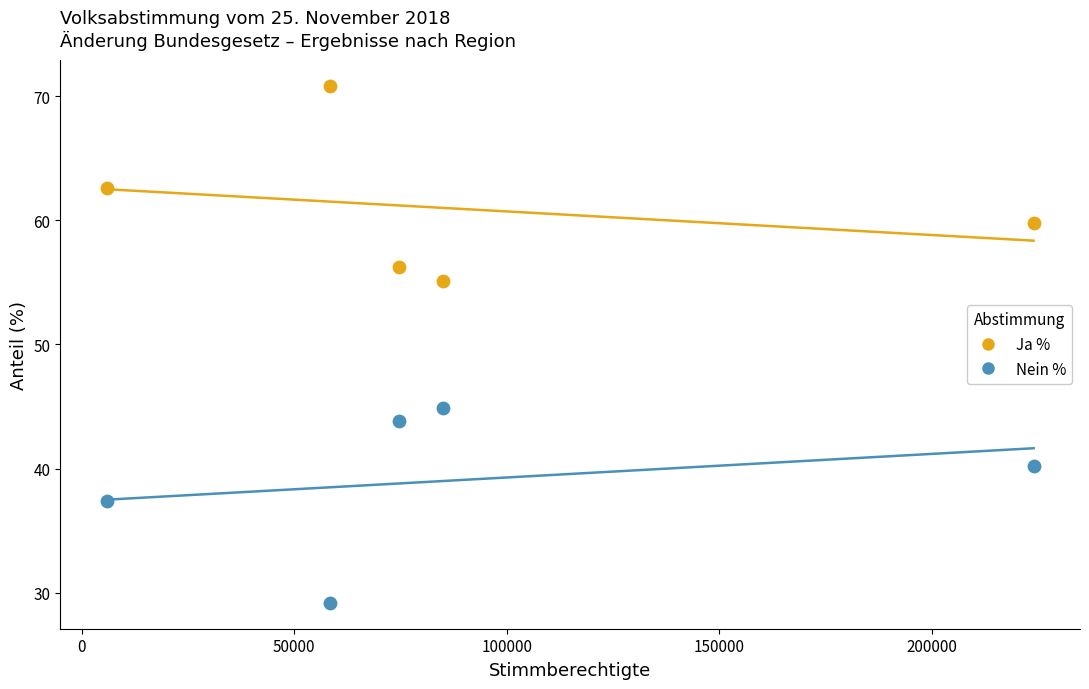

Across all data points, what is the average X value?

89584.0